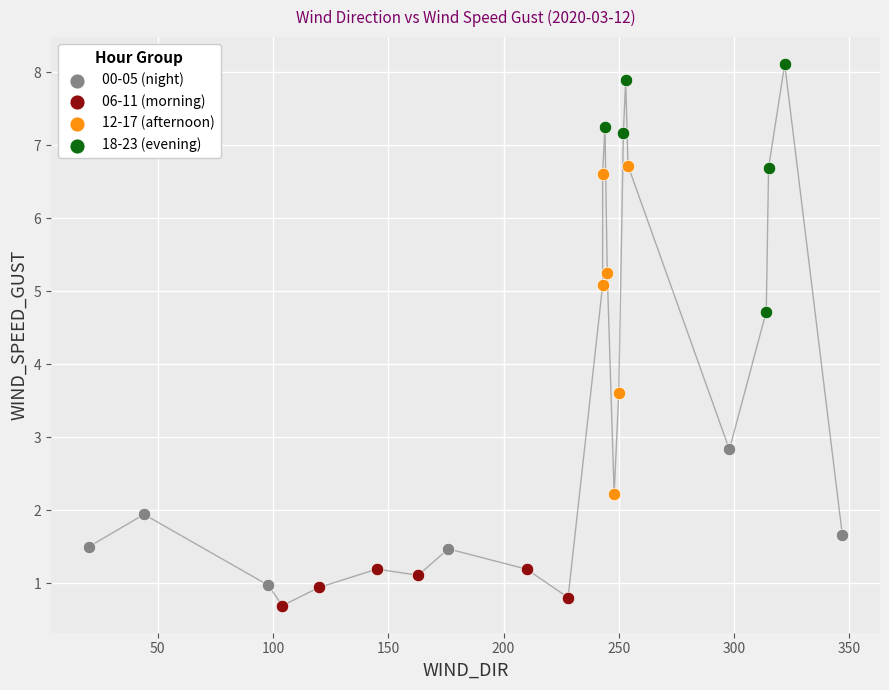

Which series has the largest Y range (max minus min)?

12-17 (afternoon)